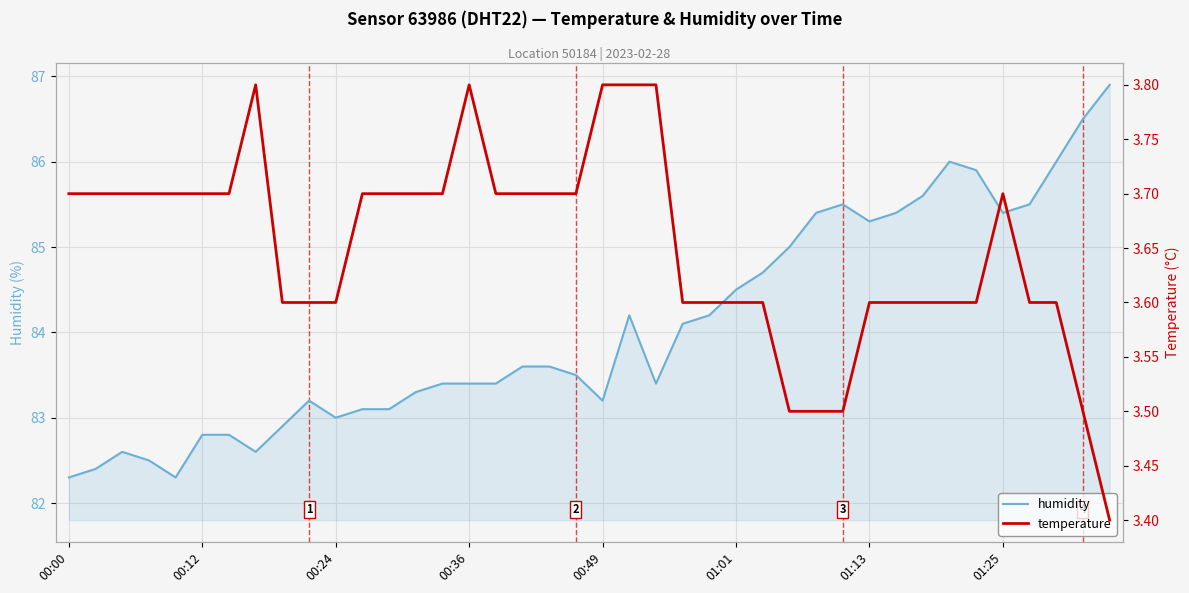

Which category has the highest value across all series?

39